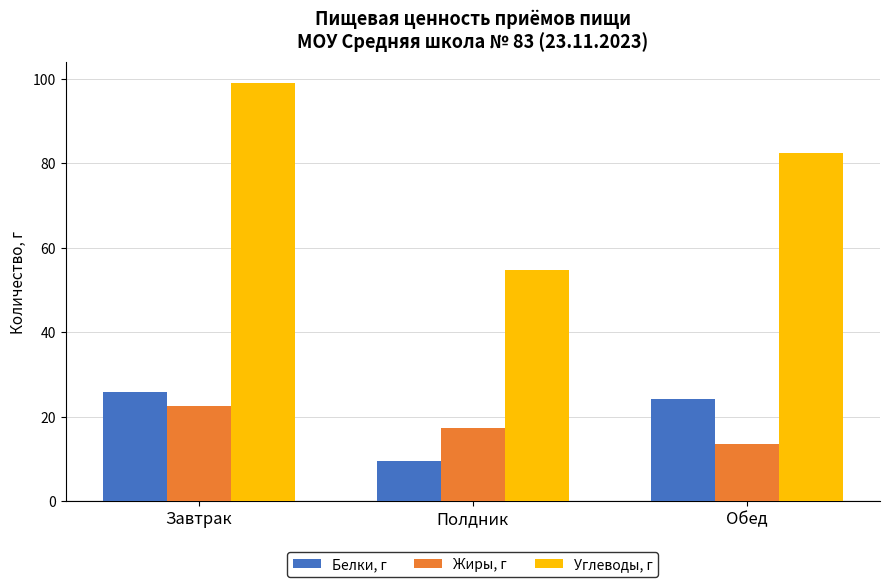

Which series has the widest spread of values?

Углеводы, г